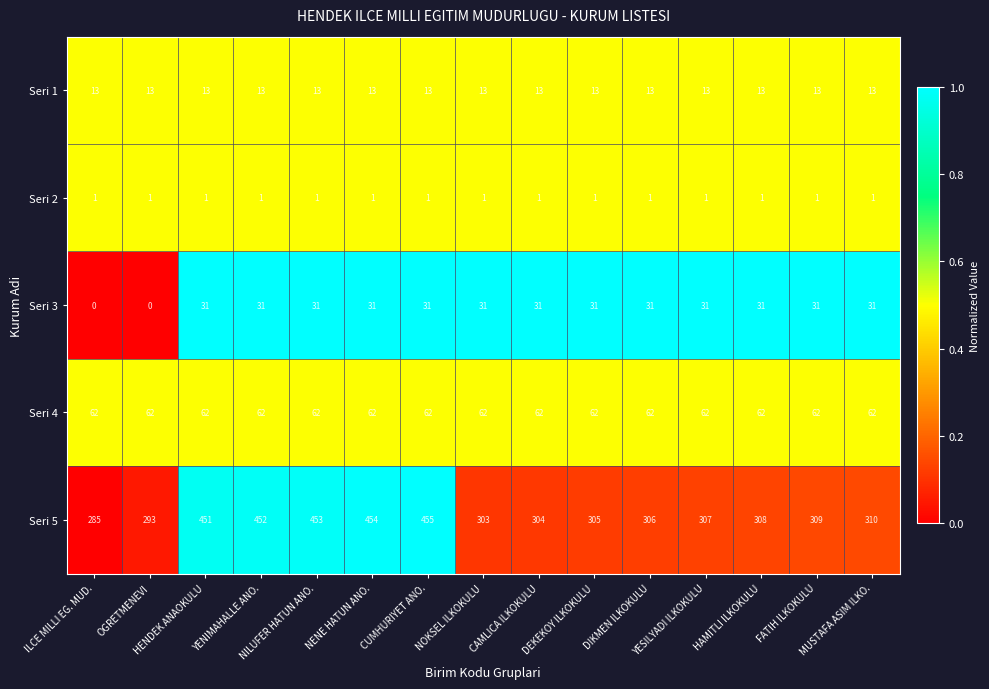

Rank the series by their maximum value, from lowest to highest.

Seri 2, Seri 1, Seri 3, Seri 4, Seri 5